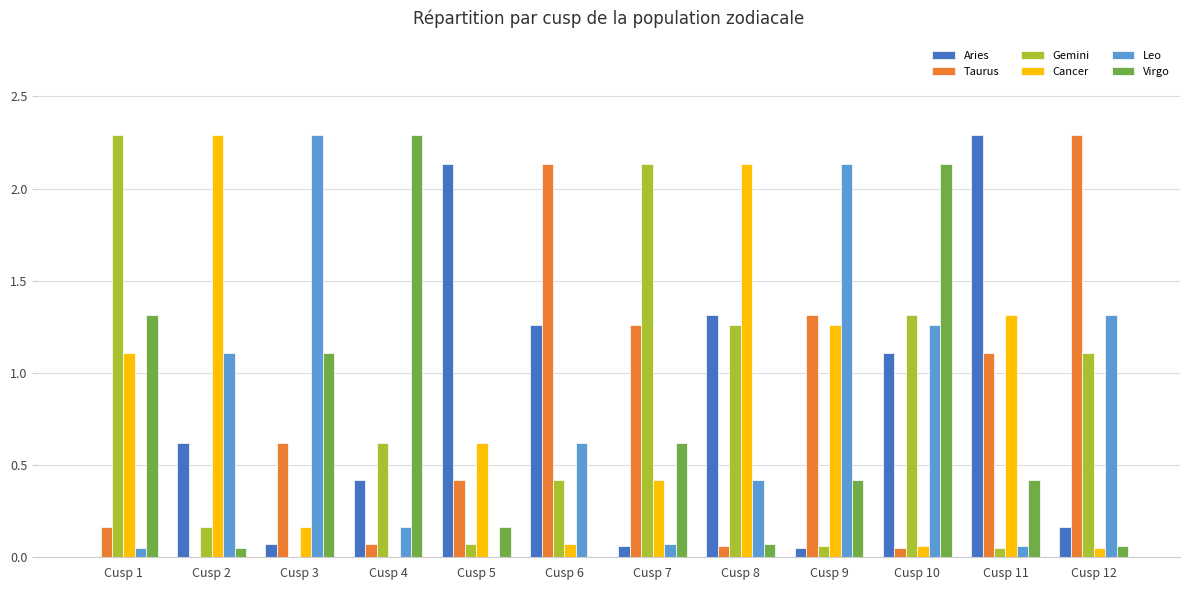

What is the spread (max minus min) of values at Cusp 3?

2.3